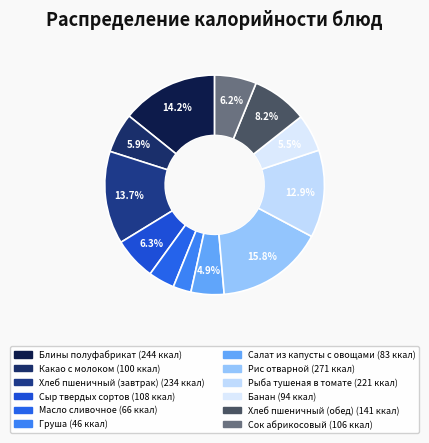

How many segments does this pie chart have?

12